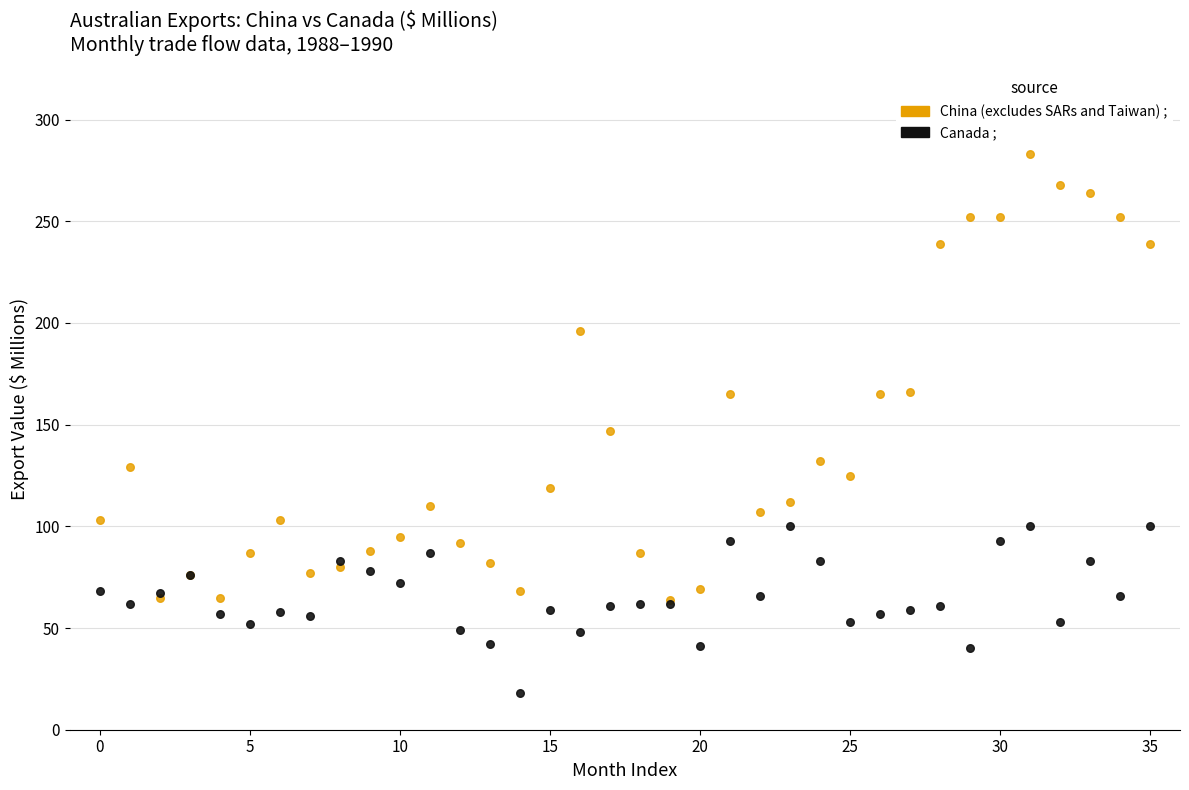

What are all the series names shown in the legend?

China (excludes SARs and Taiwan) ;, Canada ;